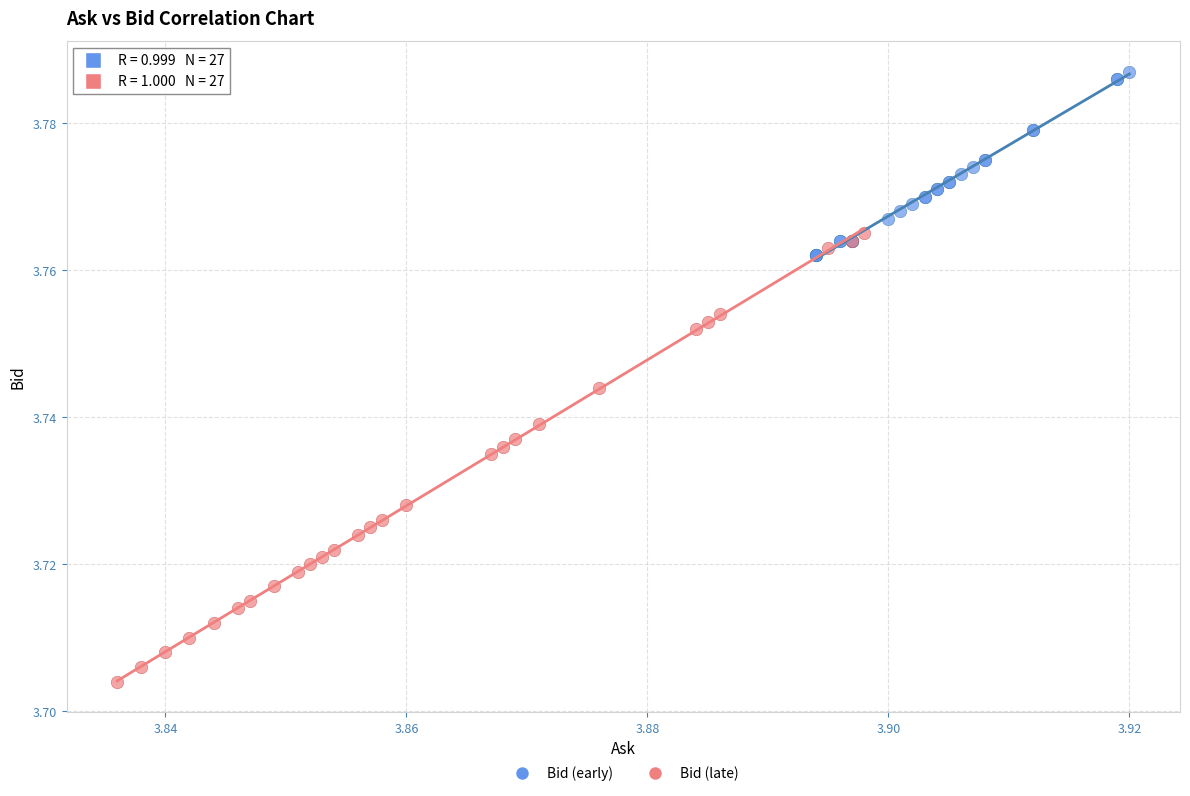

What are all the series names shown in the legend?

Bid (early), Bid (late)